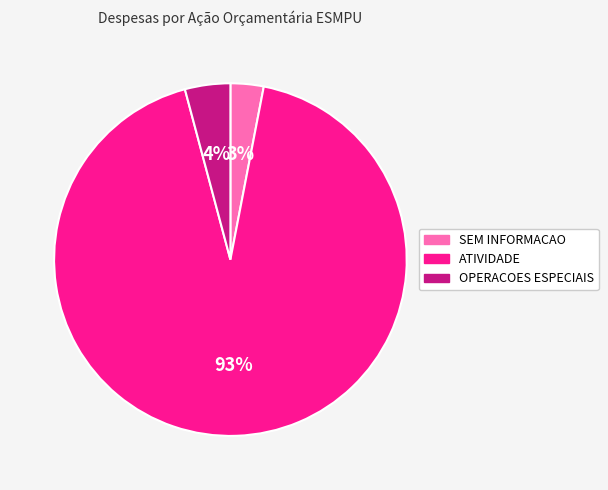

What percentage is the OPERACOES ESPECIAIS slice, to the nearest percent?

4%